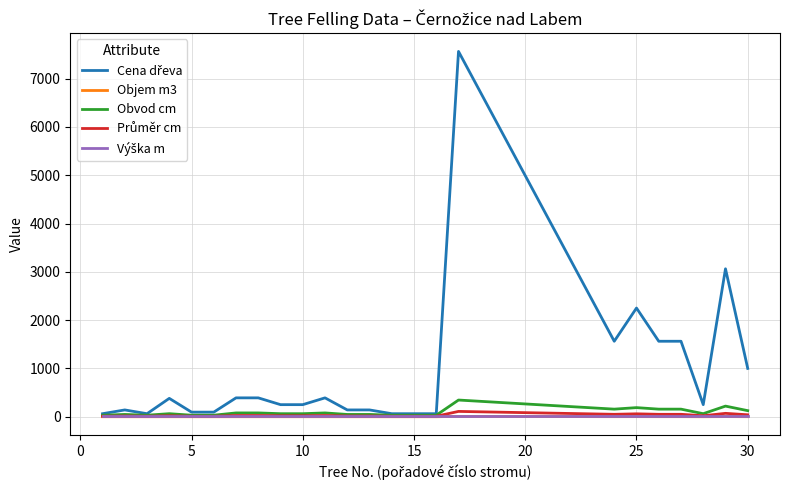

Is this an area chart (filled region under the line)?

No